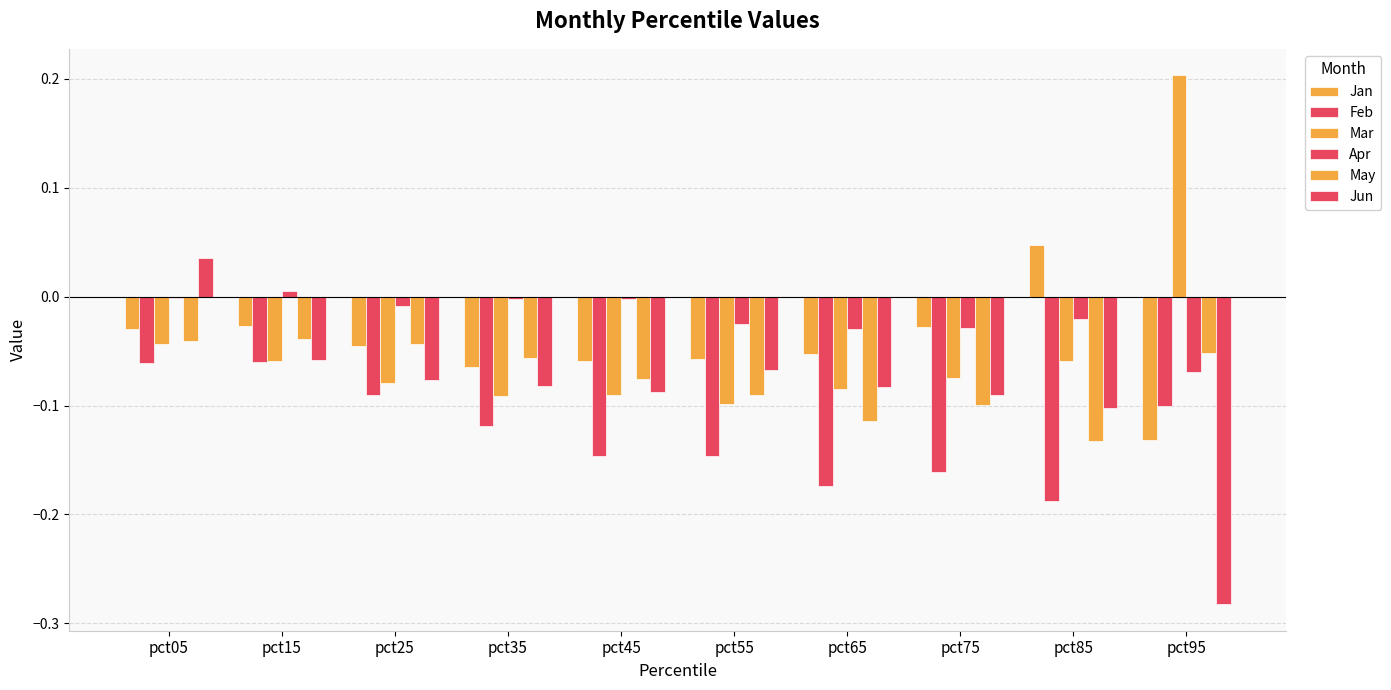

What is the total value across all series at pct25?

-0.3